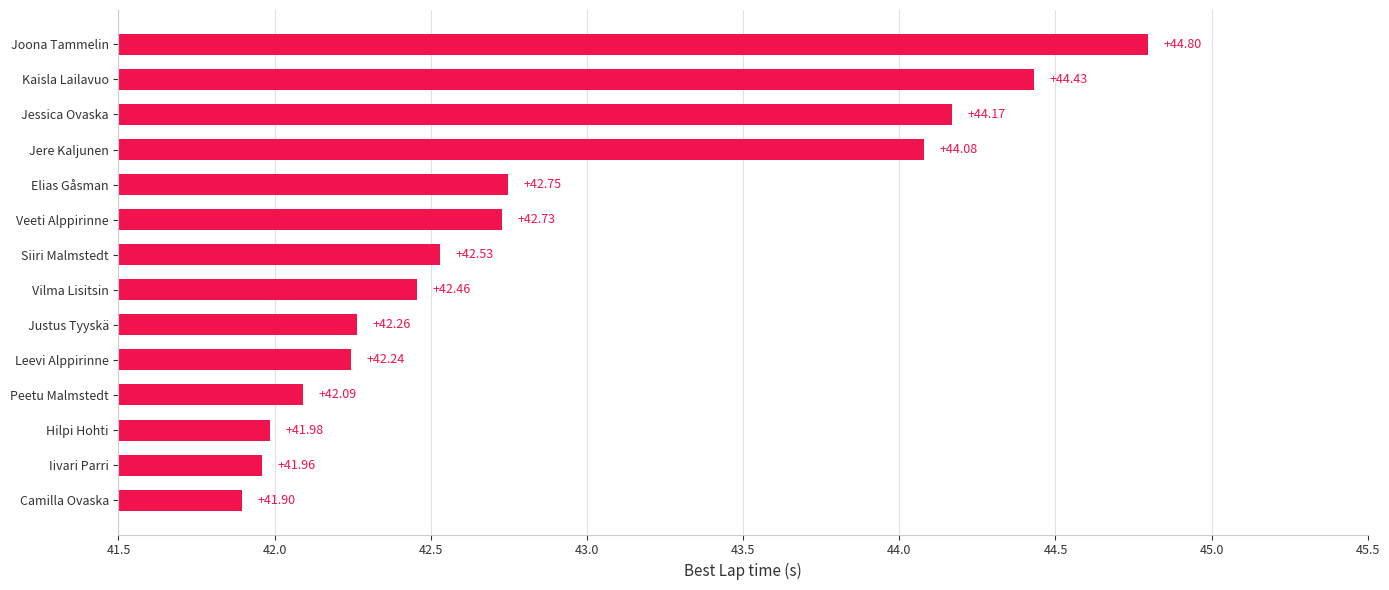

How many values exceed 42?

11